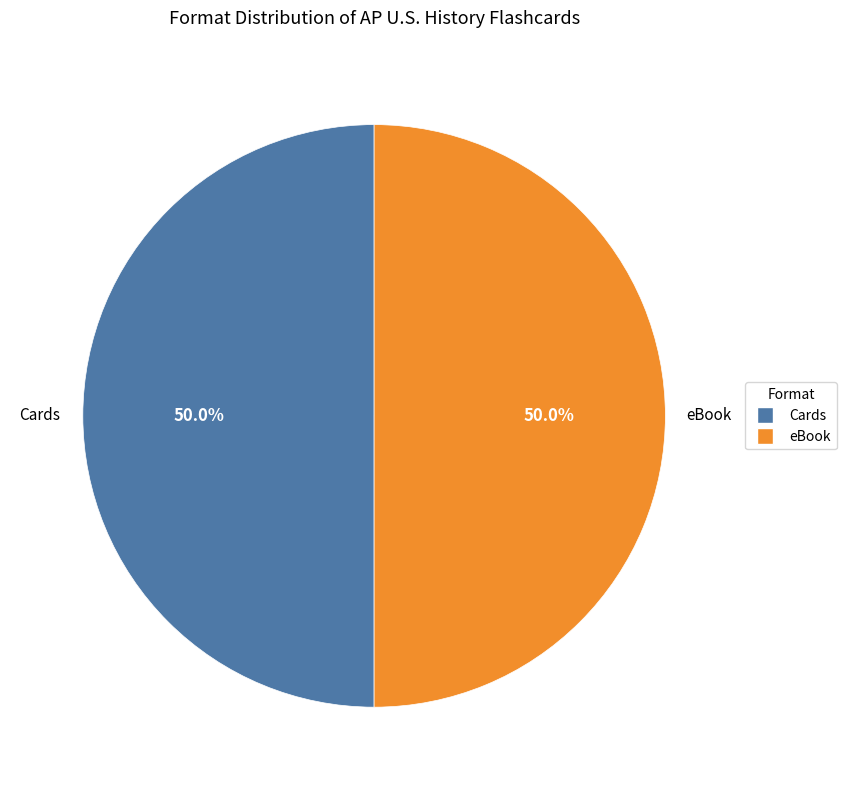

What percentage is NOT represented by eBook?

50.0%